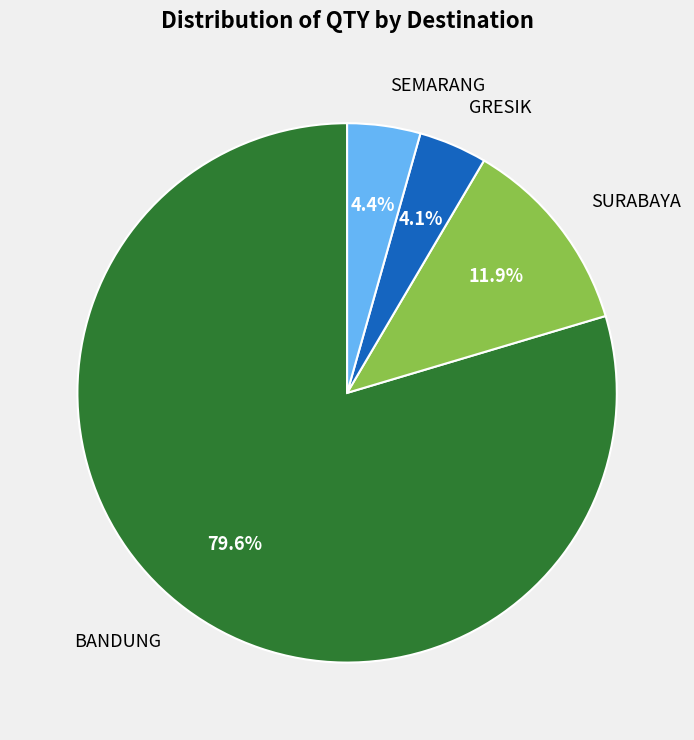

Count the number of slices in the pie.

4